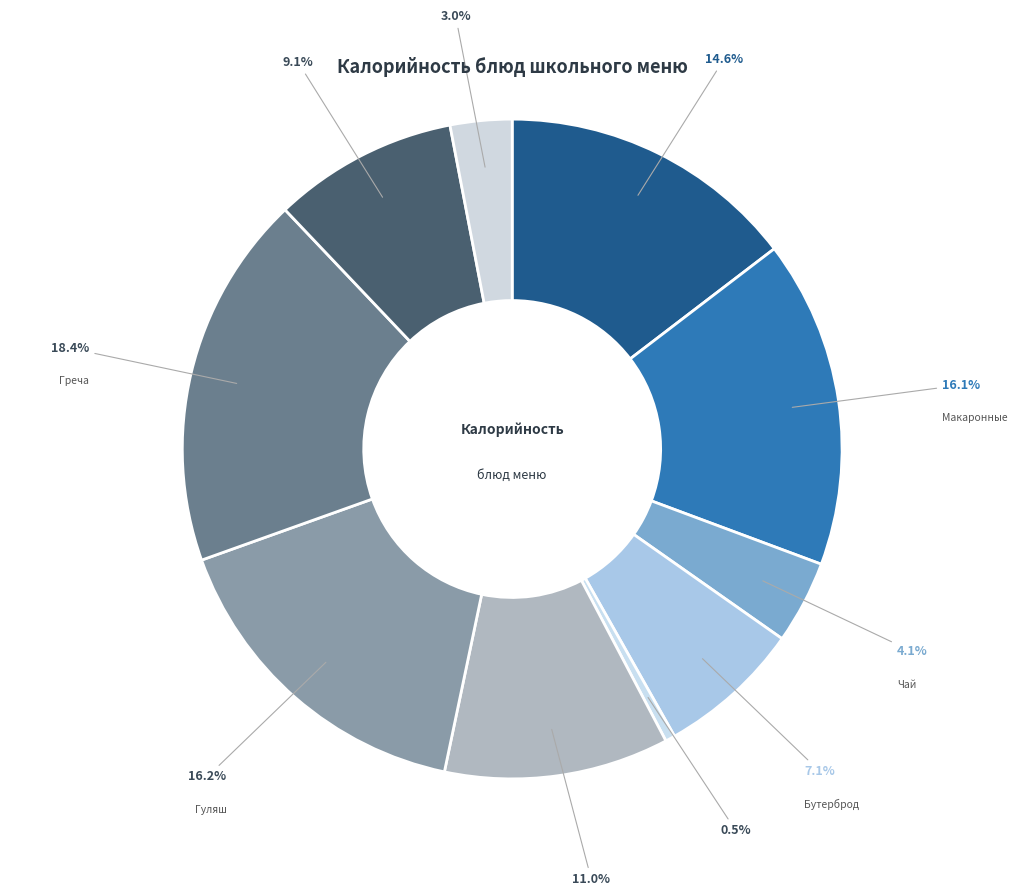

Rank the categories by value from lowest to highest.

Овощи по сезону, Хлеб ржаной, Чай с сахаром и лимоном, Бутерброд с сыром, Компот из черной смородины, Суп картофельный с бобовыми, Тефтели мясные с томатным соусом, Макаронные изделия отварные, Гуляш из свинины, Греча отварная